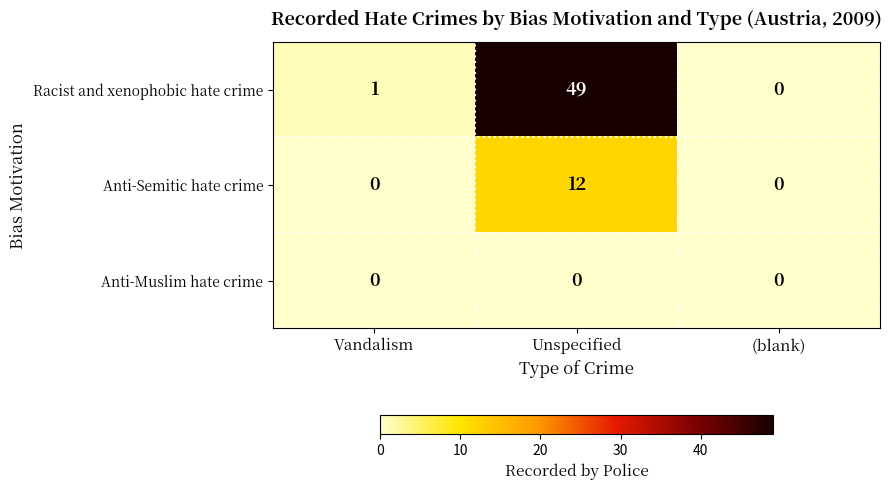

Where is Racist and xenophobic hate crime nearest to the value 24?

Vandalism